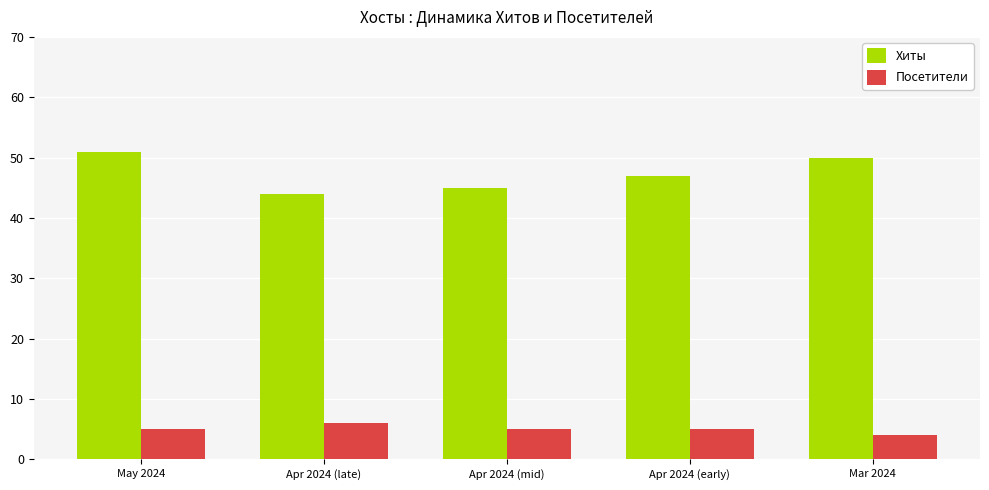

What is the sum of the Хиты values at Apr 2024 (early) and May 2024?

98